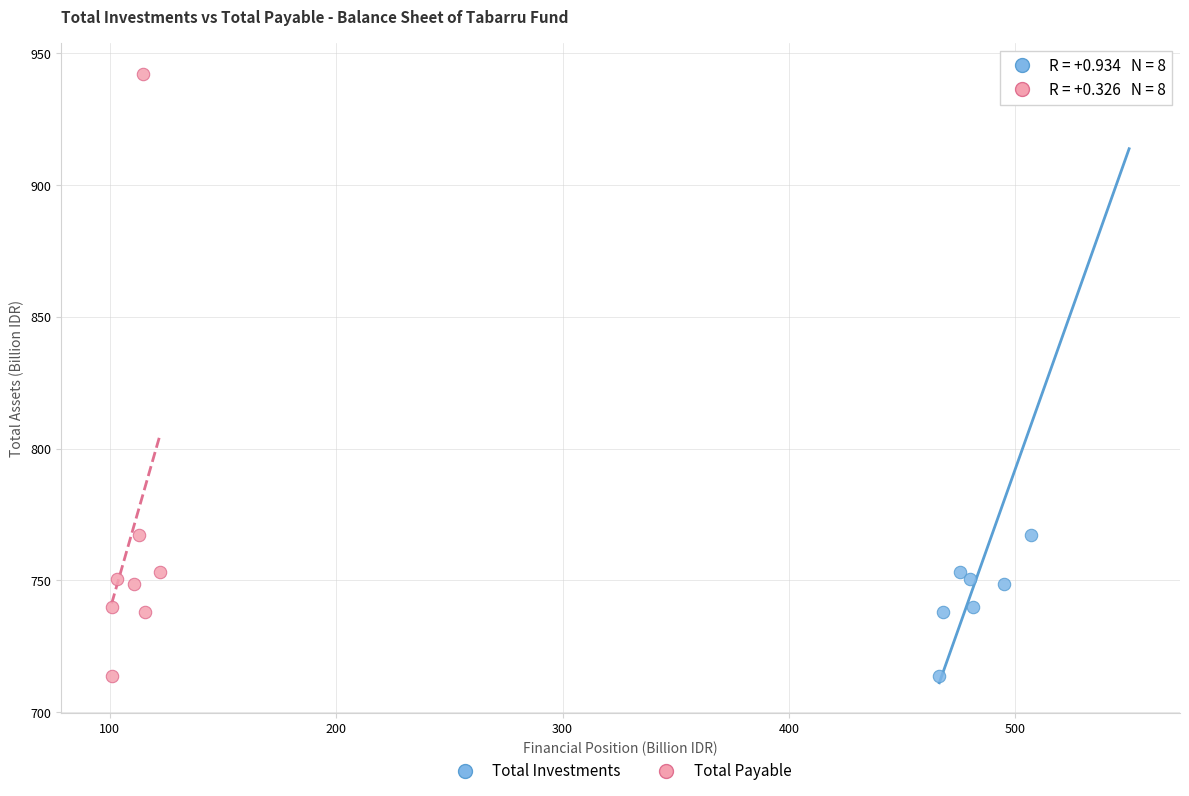

What are all the series names shown in the legend?

Total Investments, Total Payable